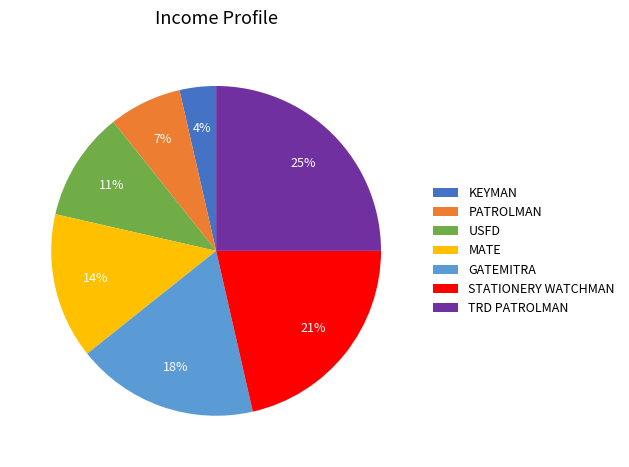

How many segments does this pie chart have?

7